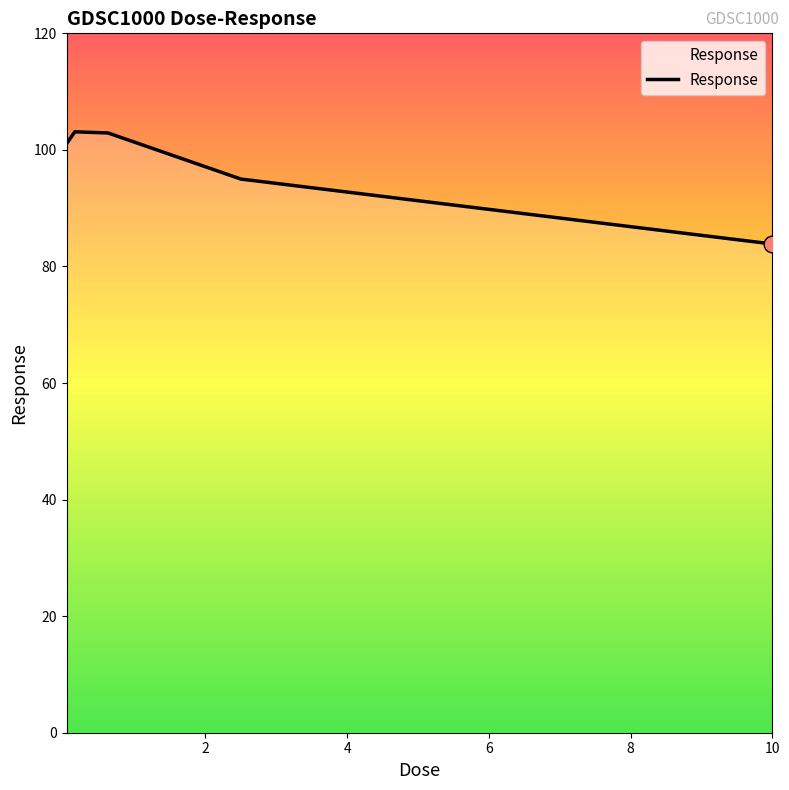

What is the difference between the maximum and minimum values?

19.2